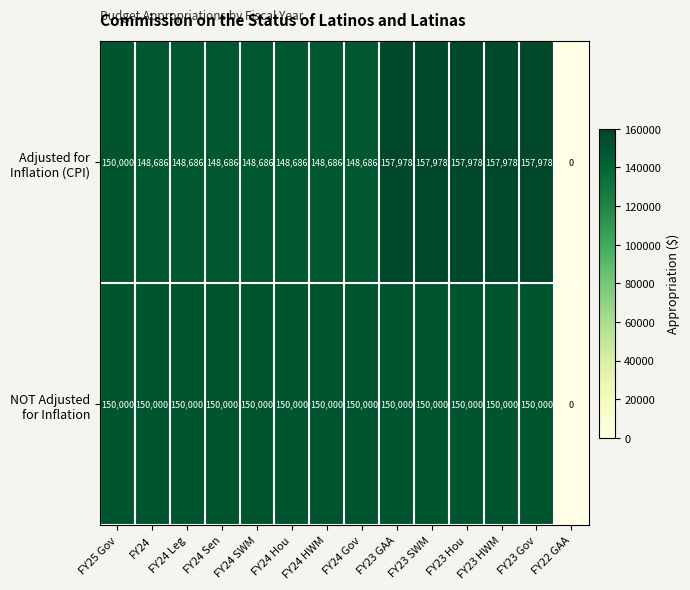

Which label corresponds to the smallest value in the chart?

FY22 GAA